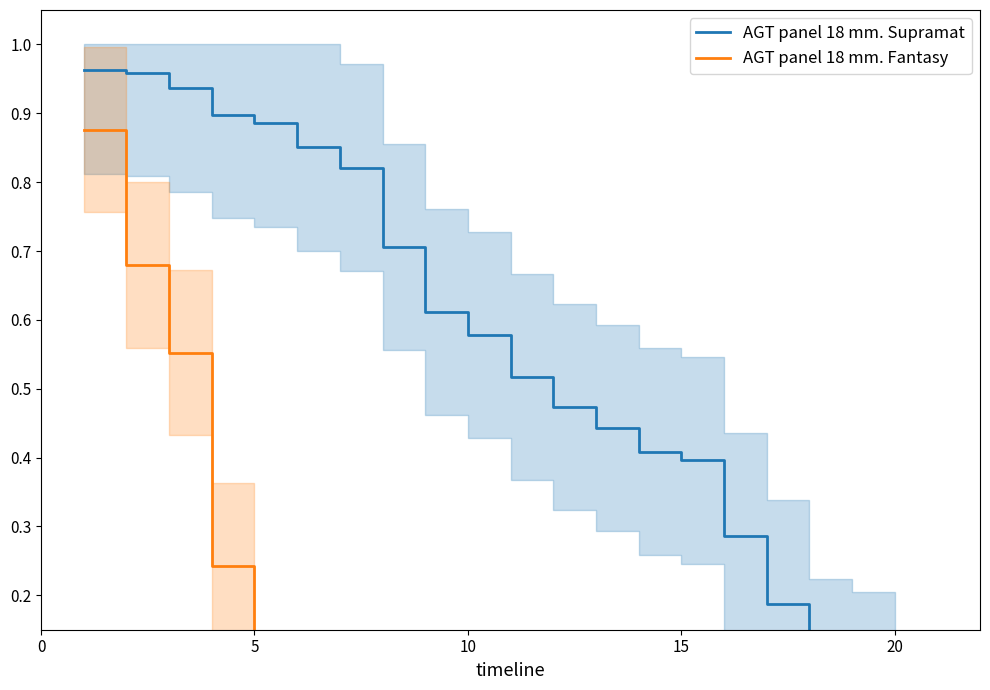

Is this an area chart (filled region under the line)?

No